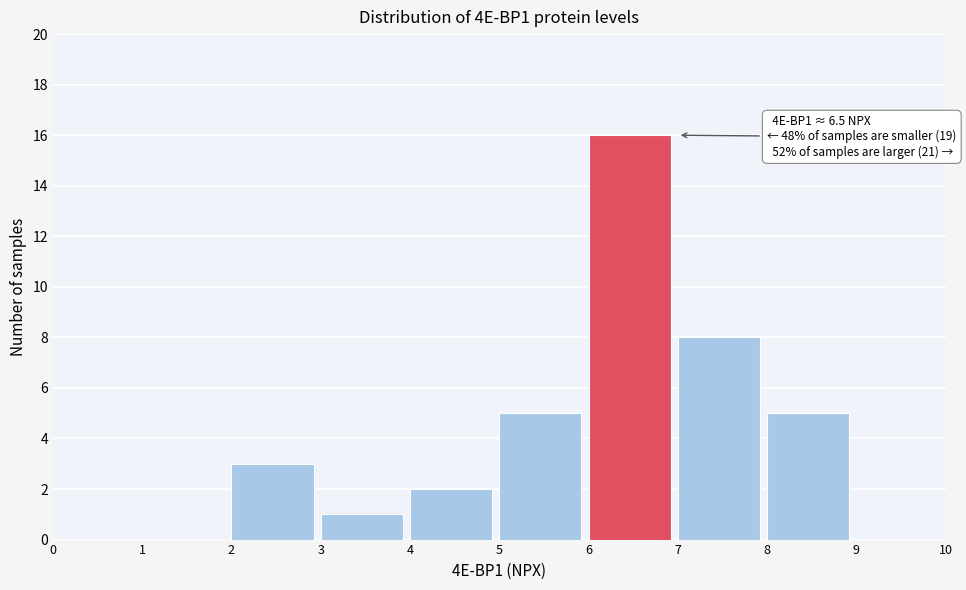

Over which range of the x-axis is the bar tallest?

6 to 7